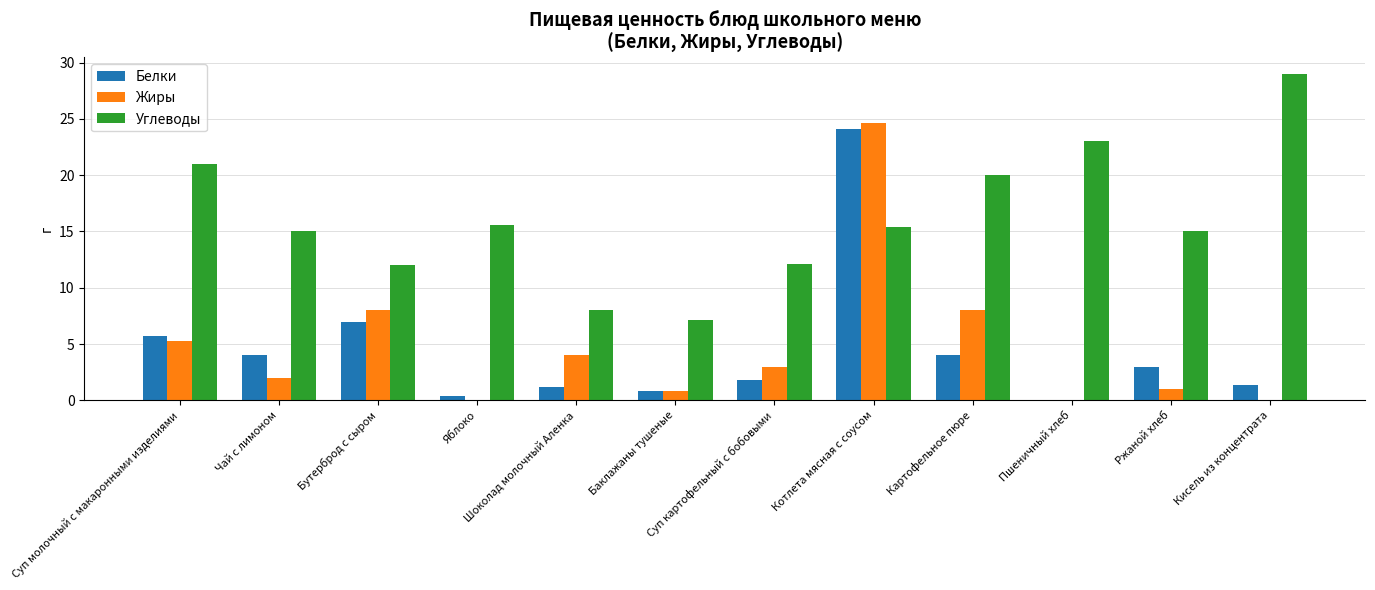

Which category has the highest value in the Углеводы series?

Кисель из концентрата